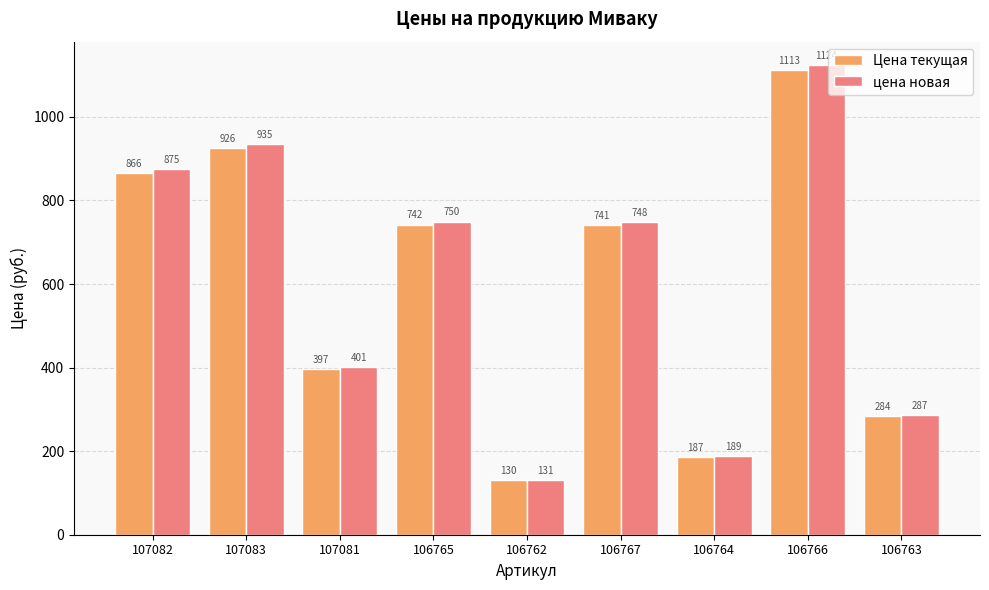

At which category is the sum across all series the highest?

106766